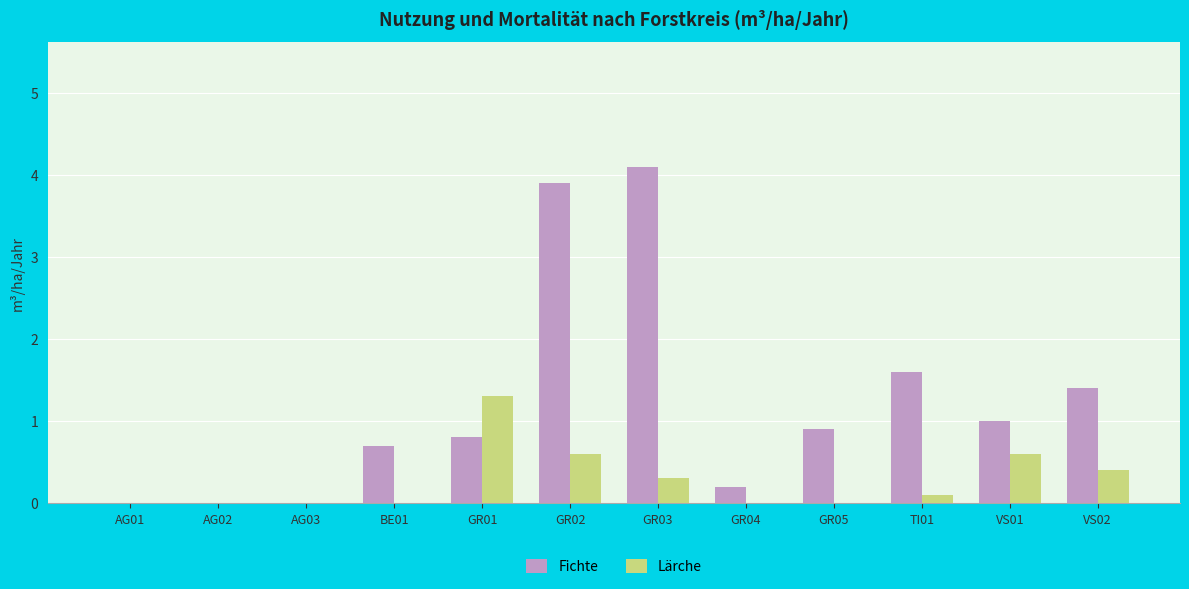

Does the chart contain stacked bars?

No